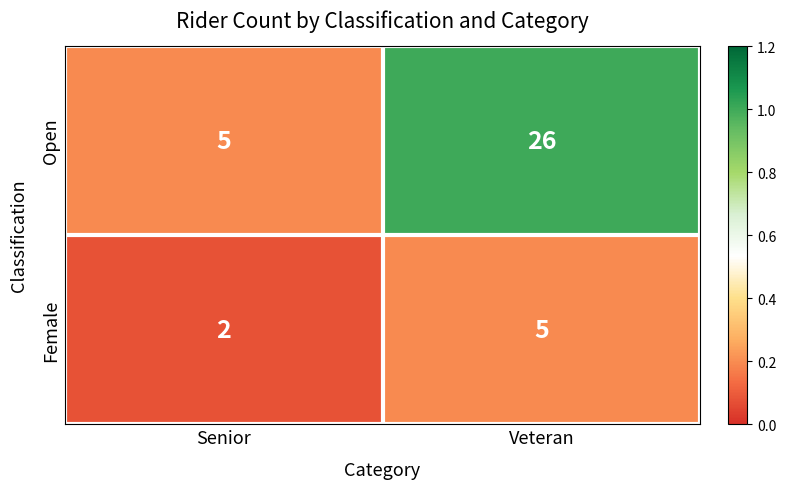

What is the spread (max minus min) of values at Senior?

3